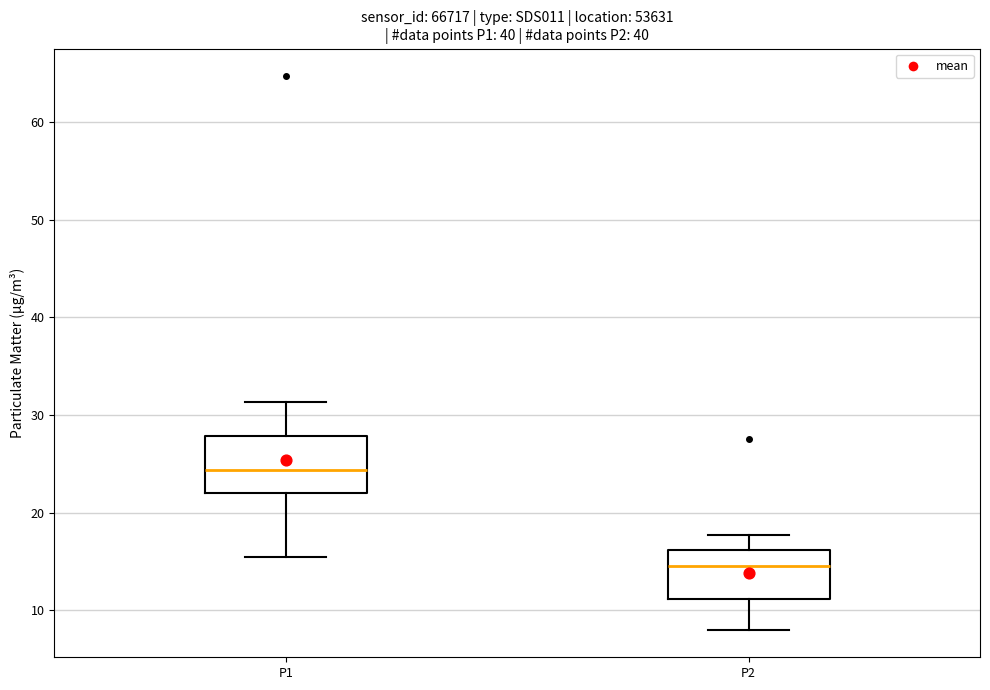

Reading left to right, transcribe this box plot: for each box, give where its median line is, the range the box spans, and where its two whiskers end, as read against the y-axis. The values are not printed on the chart, so give them approximately, as read against the axis.

P1: median 24, box 22 to 28, whiskers 15 to 31
P2: median 15, box 11 to 16, whiskers 8 to 18